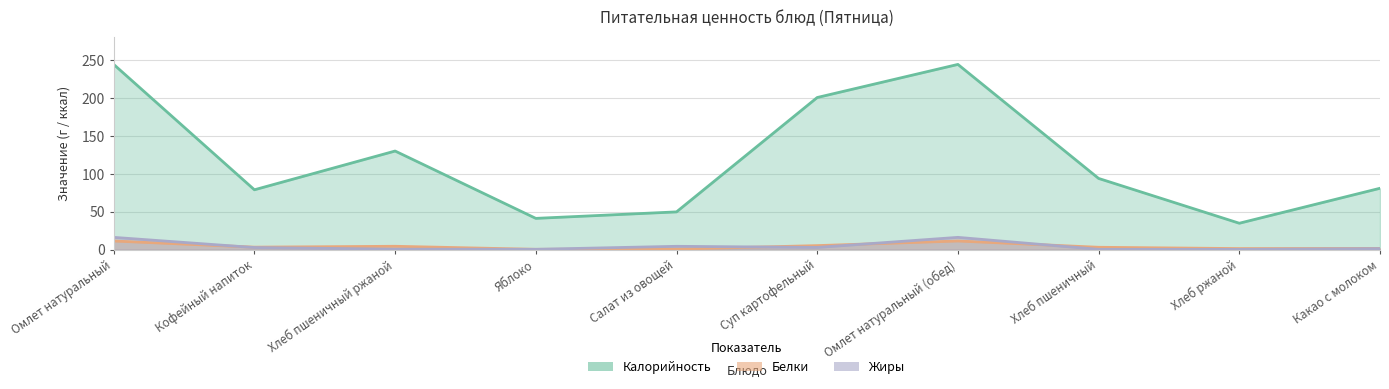

How many interior local valleys does the Жиры series have?

3